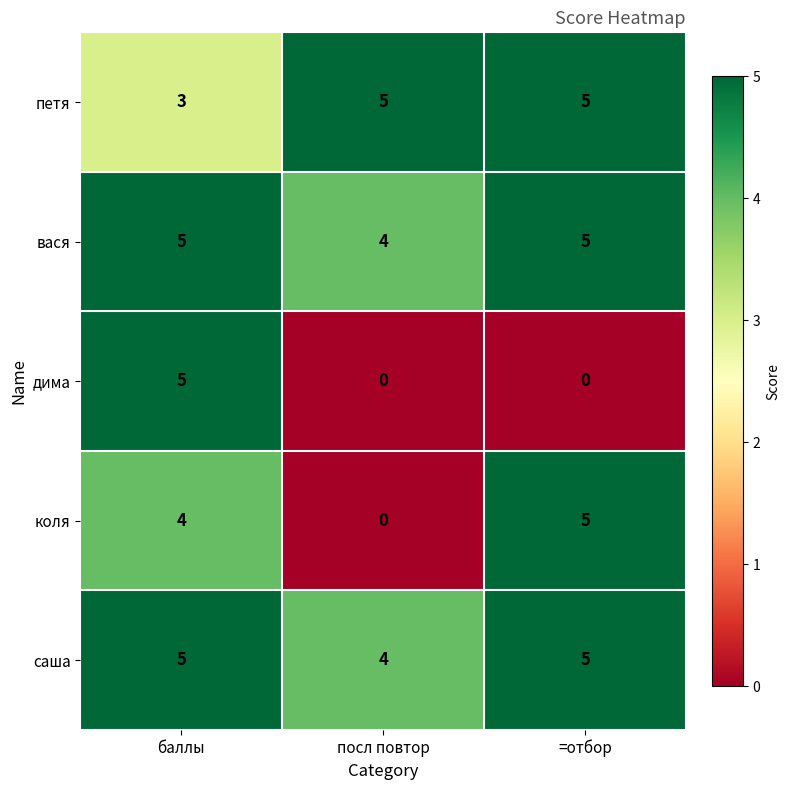

Is it true that коля equals 2 at посл повтор?

False